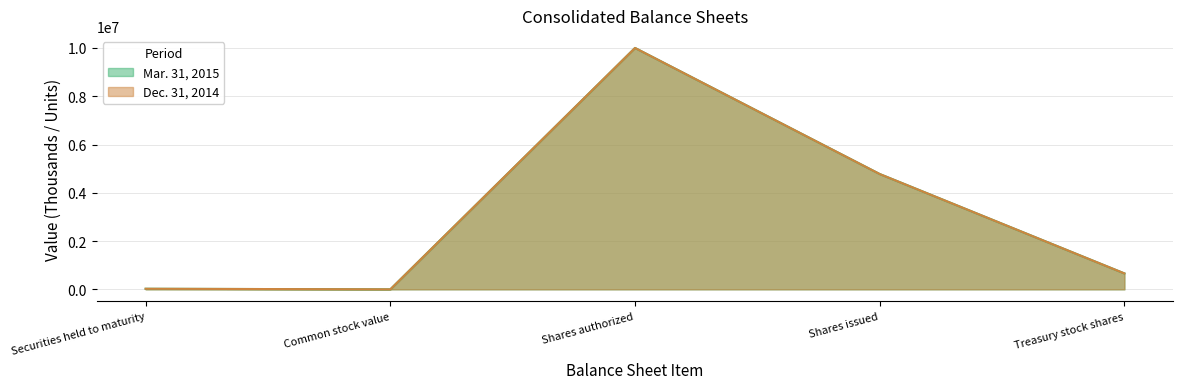

Rank the series at Shares issued from lowest to highest value.

Mar. 31, 2015, Dec. 31, 2014